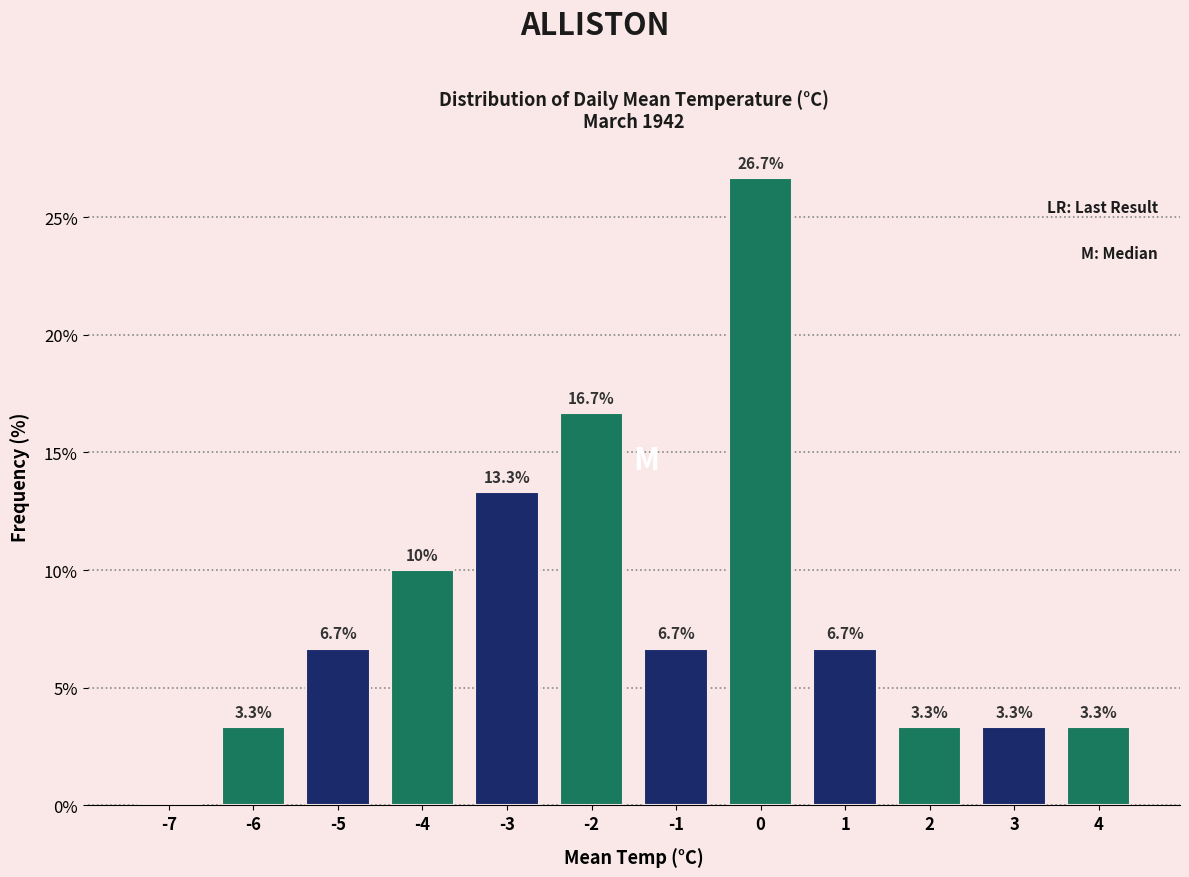

Reading right to left, what are all the values shown in this chart?

4=3.3	3=3.3	2=3.3	1=6.7	0=26.7	-1=6.7	-2=16.7	-3=13.3	-4=10.0	-5=6.7	-6=3.3	-7=0.0